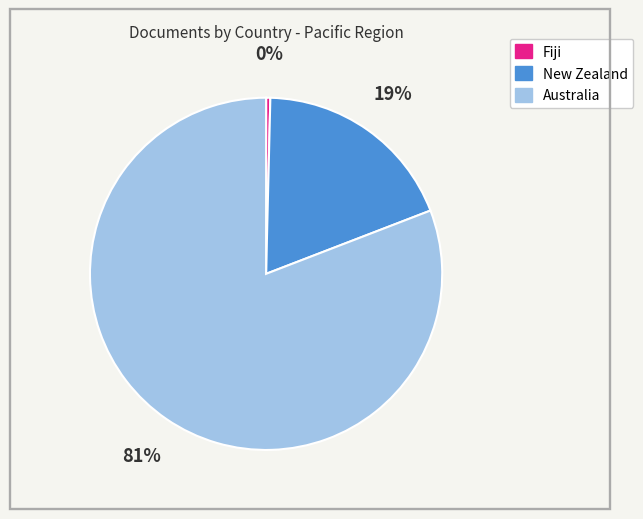

To the nearest percent, what portion does Australia represent?

81%